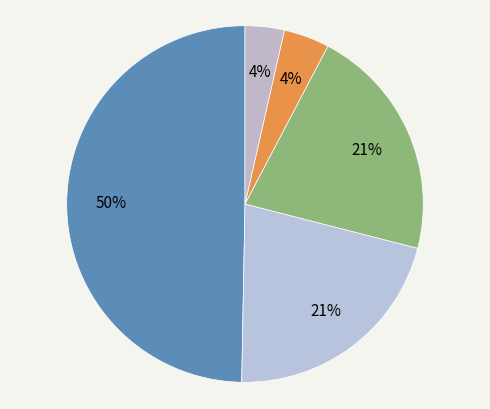

How many segments does this pie chart have?

5